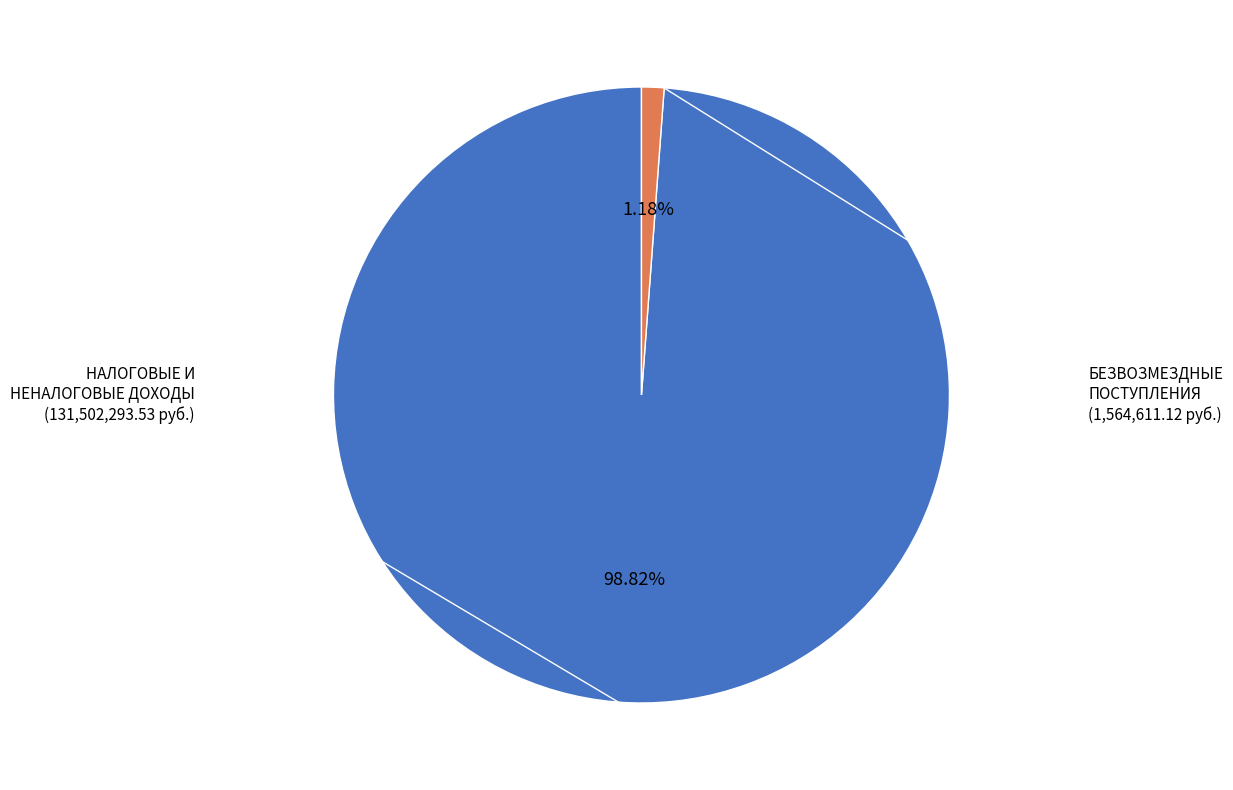

What percentage is NOT represented by НАЛОГОВЫЕ И НЕНАЛОГОВЫЕ ДОХОДЫ?

1.2%